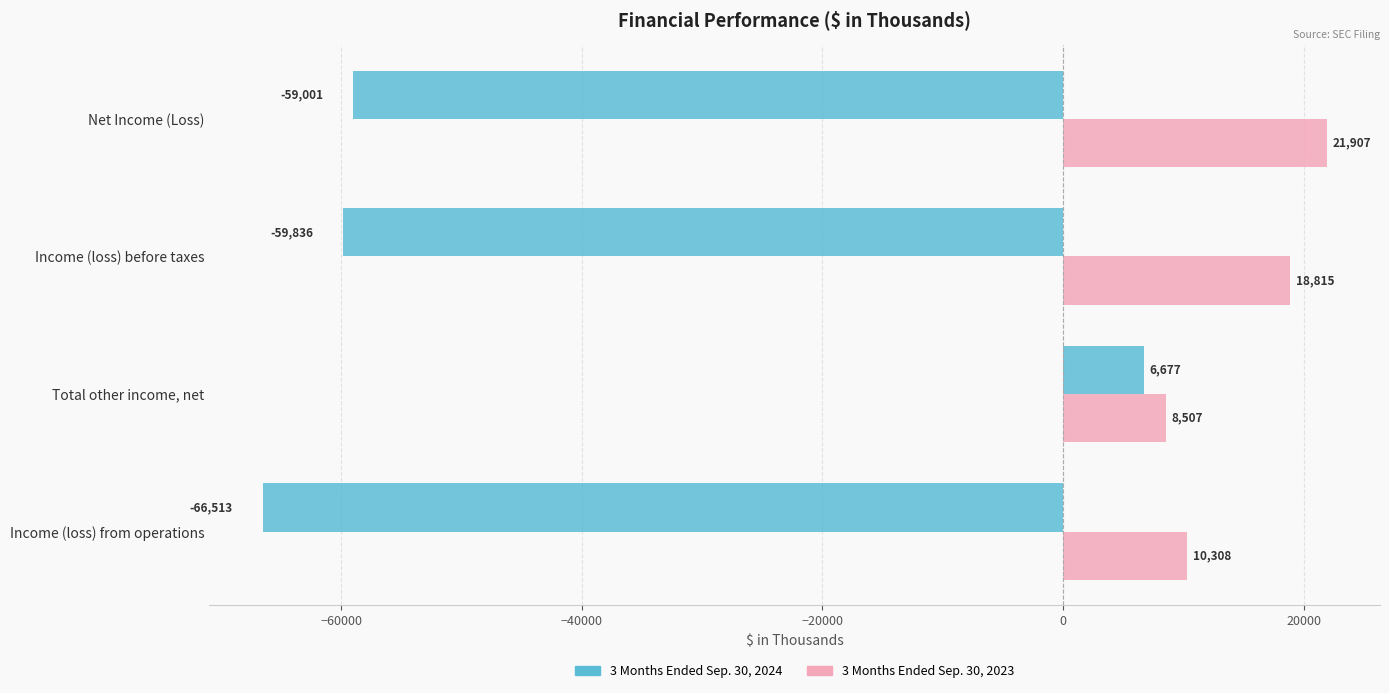

List the series in order of their overall mean, highest first.

3 Months Ended Sep. 30, 2023, 3 Months Ended Sep. 30, 2024